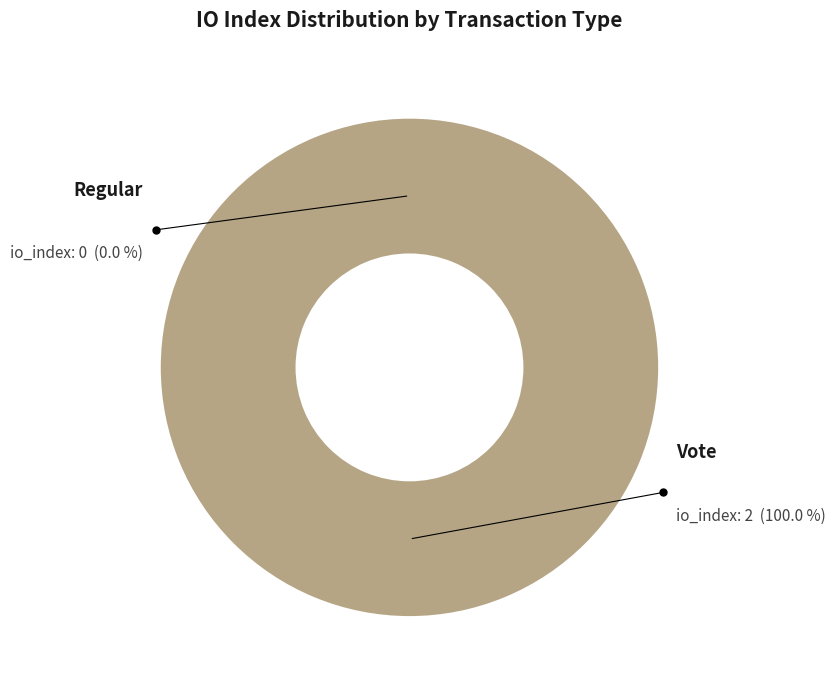

Which slice is the smallest?

Regular